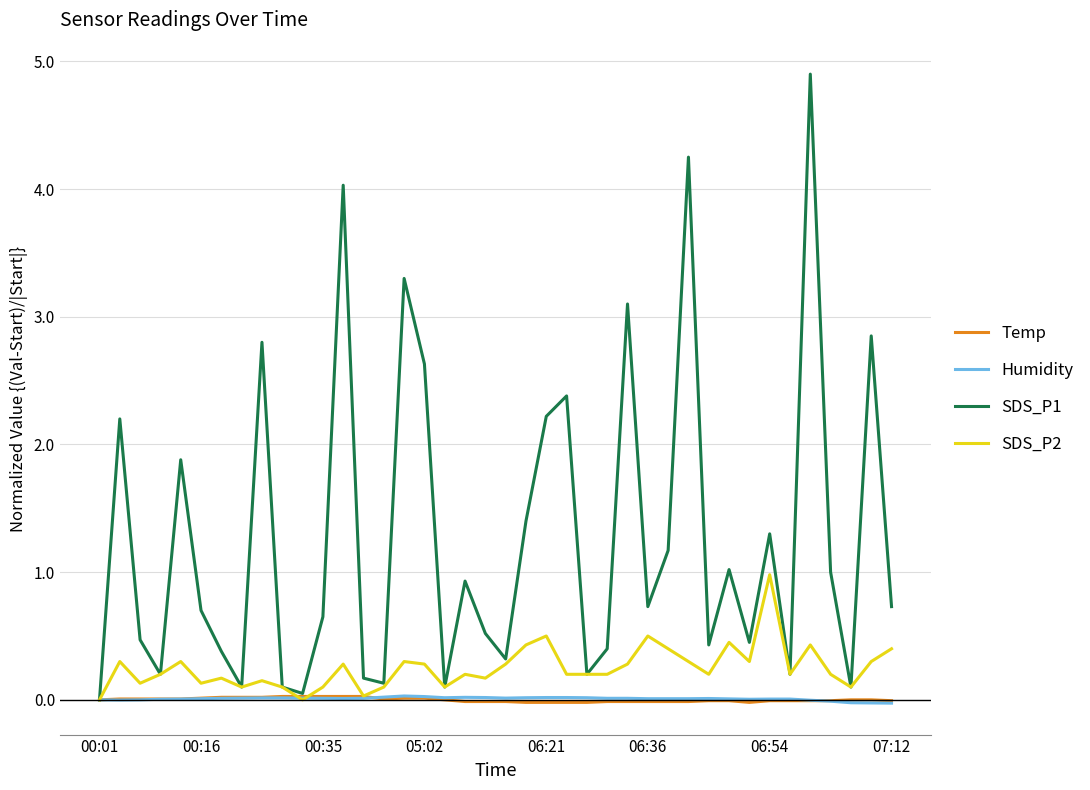

Which series has the widest spread of values?

SDS_P1